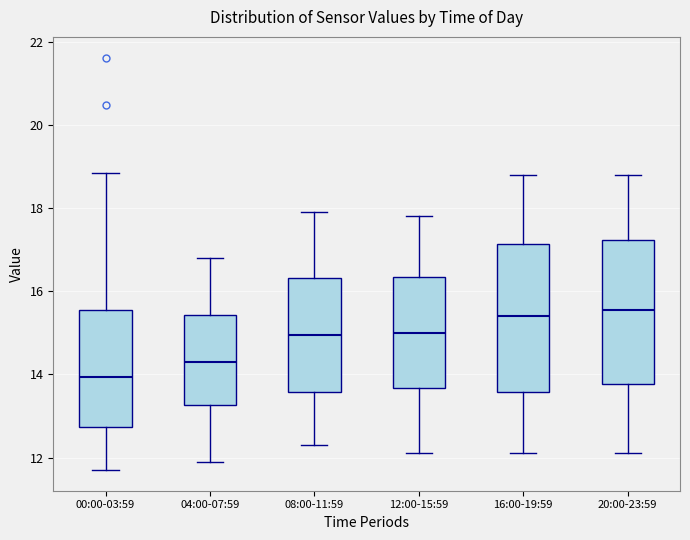

Reading left to right, transcribe this box plot: for each box, give where its median line is, the range the box spans, and where its two whiskers end, as read against the y-axis. The values are not printed on the chart, so give them approximately, as read against the axis.

00:00-03:59: median 14.0, box 12.8 to 15.6, whiskers 11.8 to 18.8
04:00-07:59: median 14.4, box 13.2 to 15.4, whiskers 12.0 to 16.8
08:00-11:59: median 15.0, box 13.6 to 16.4, whiskers 12.4 to 18.0
12:00-15:59: median 15.0, box 13.6 to 16.4, whiskers 12.2 to 17.8
16:00-19:59: median 15.4, box 13.6 to 17.2, whiskers 12.2 to 18.8
20:00-23:59: median 15.6, box 13.8 to 17.2, whiskers 12.2 to 18.8